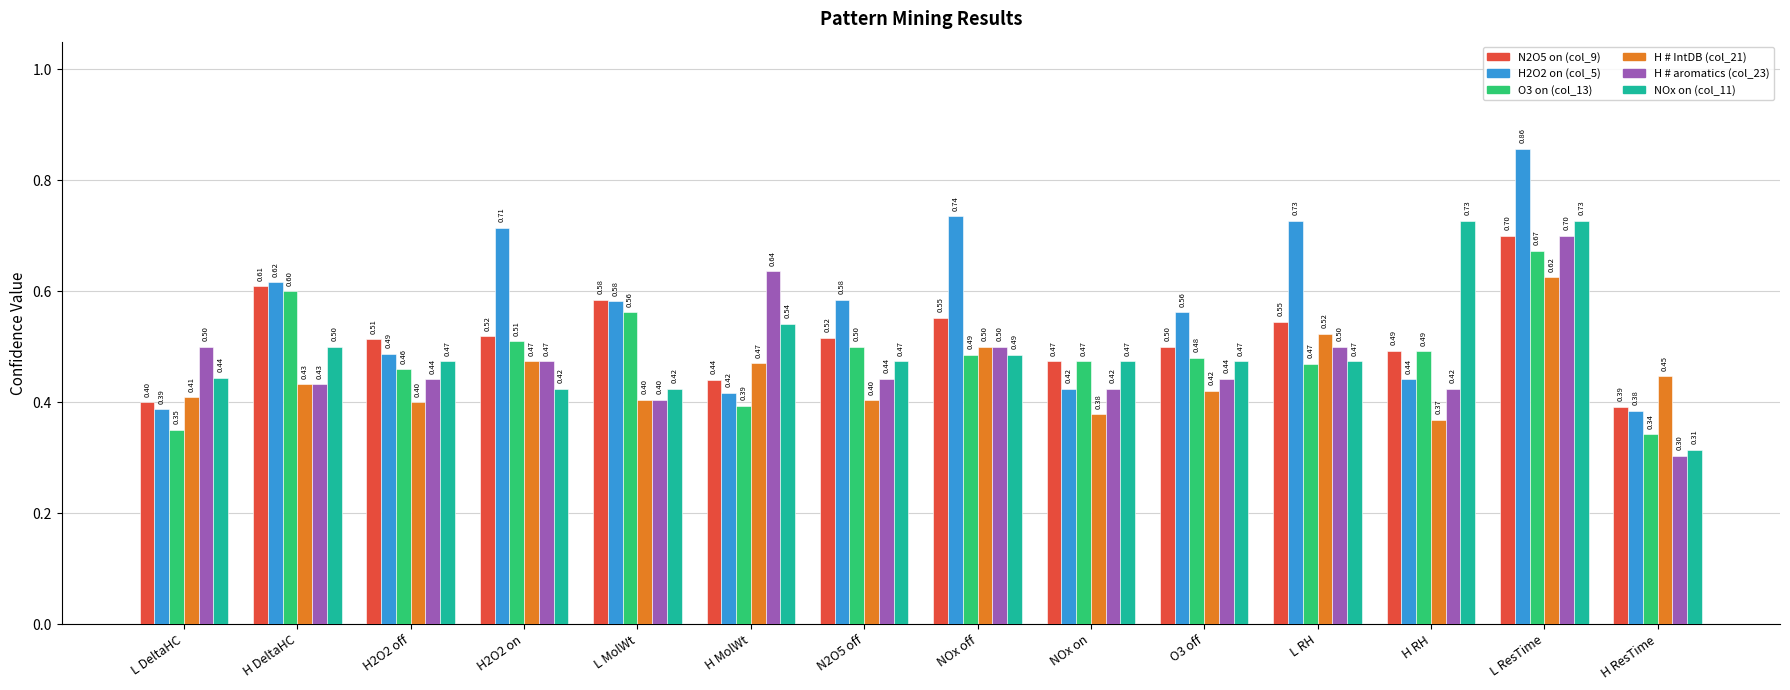

Which series has the widest spread of values?

H2O2 on (col_5)